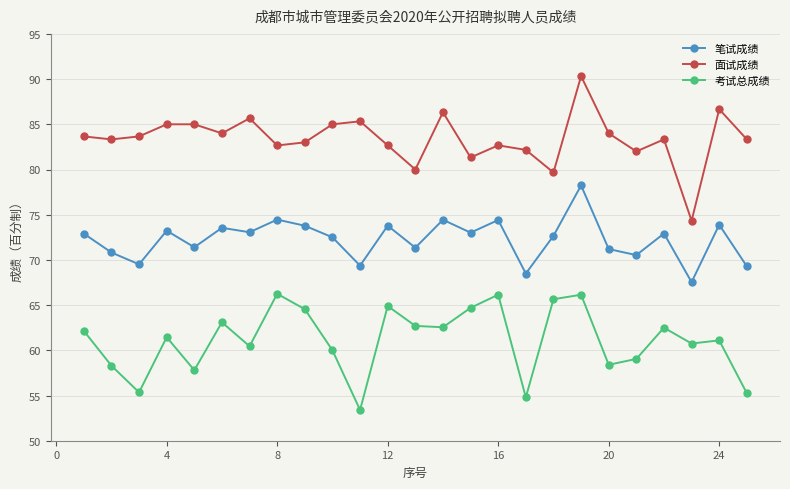

List the series in order of their overall mean, highest first.

面试成绩, 笔试成绩, 考试总成绩